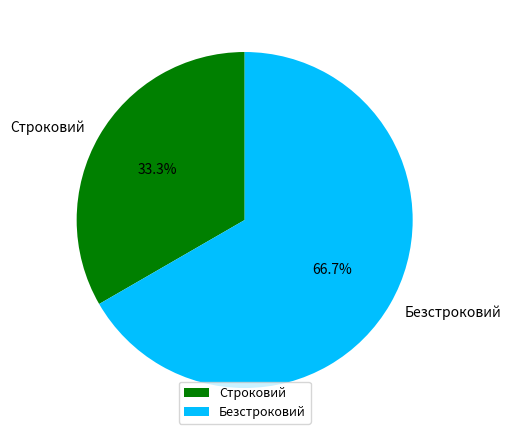

Which category accounts for the majority?

Безстроковий